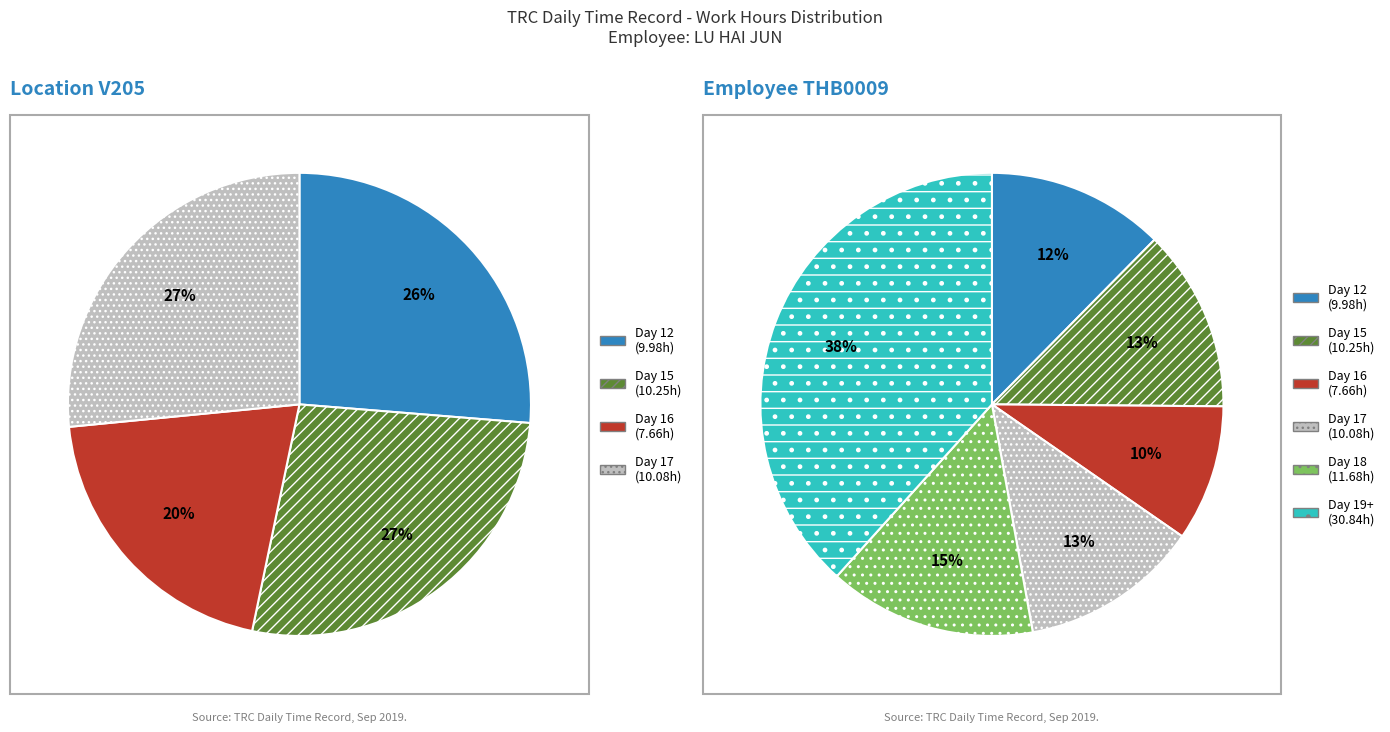

Approximately how many times larger is the value at Day 16 compared to Day 15?

0.7